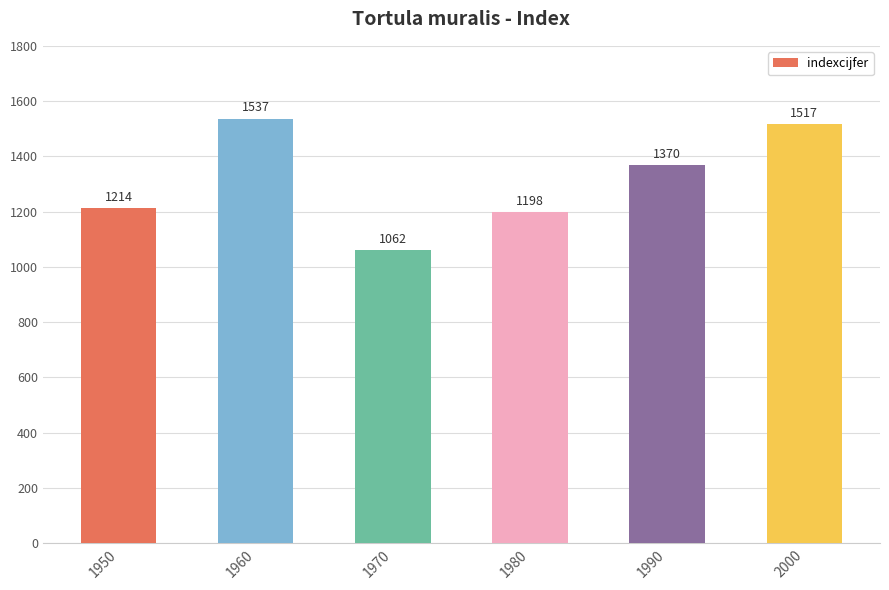

What is the value of the 1st bar from the left?

1214